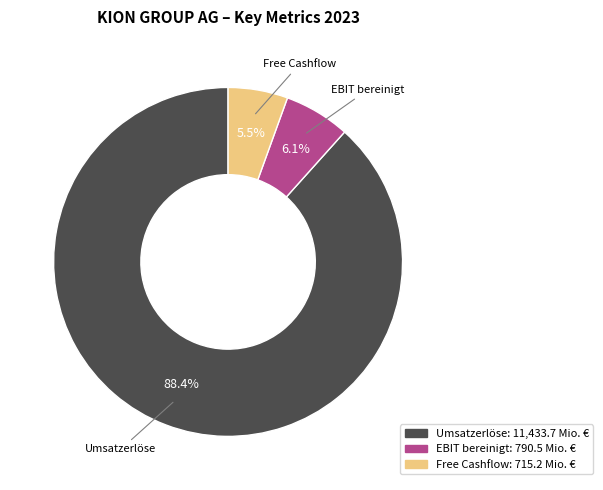

How many slices are in this pie chart?

3